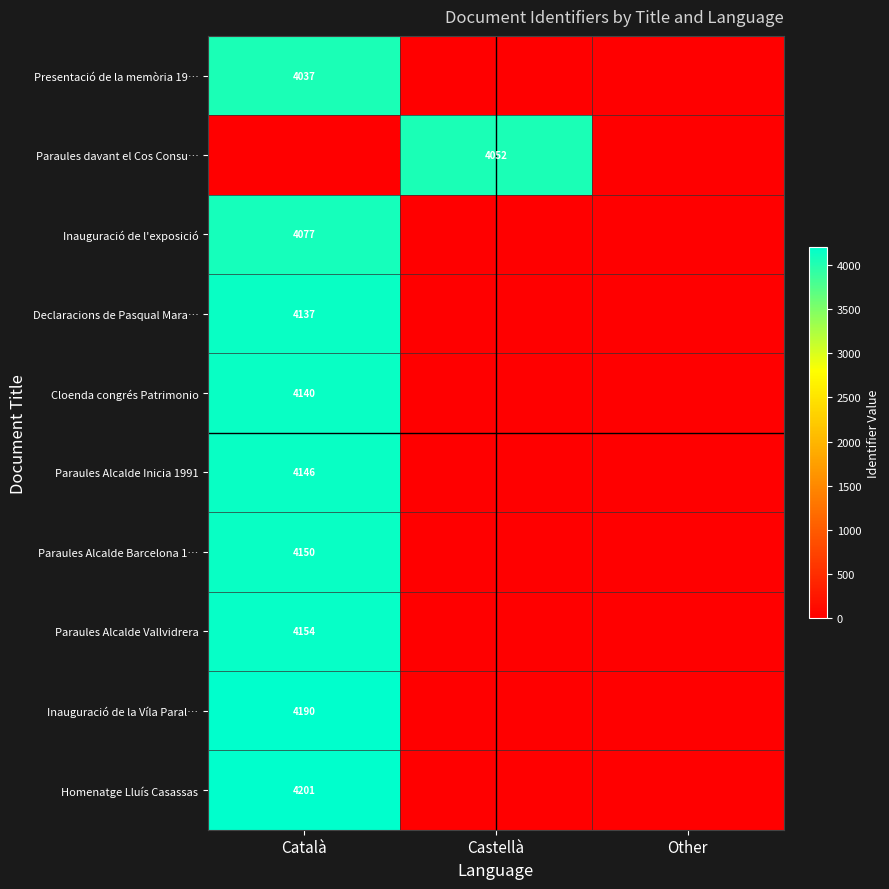

What is the average value of the Inauguració de l'exposició series?

1359